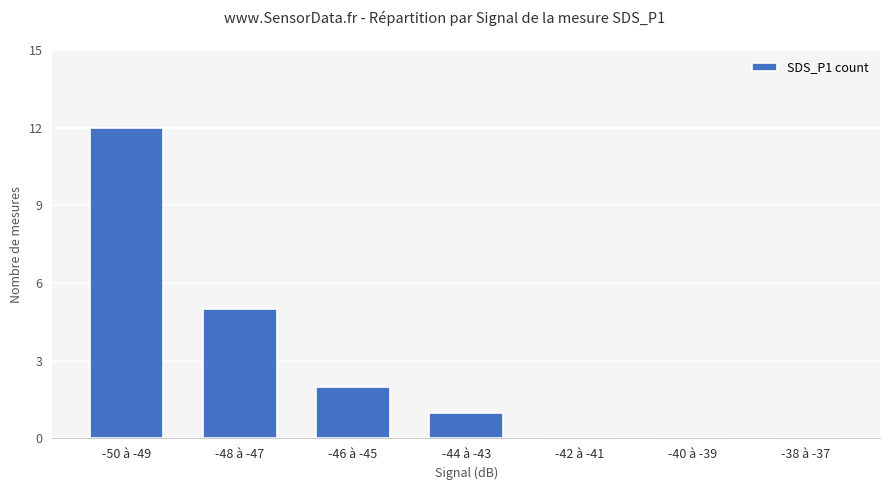

Reading right to left, transcribe all the data shown in this chart.

0	0	0	1	2	5	12